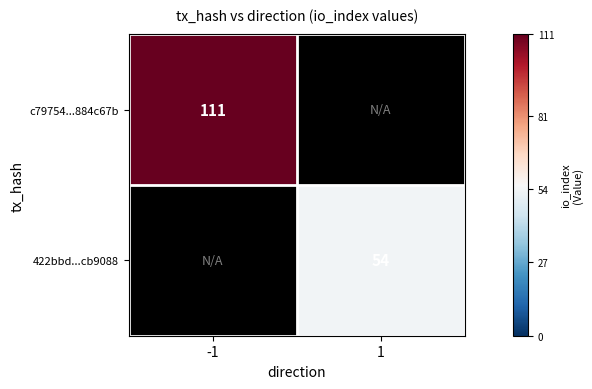

The c79754...884c67b series shows 160 at -1. True or false?

False